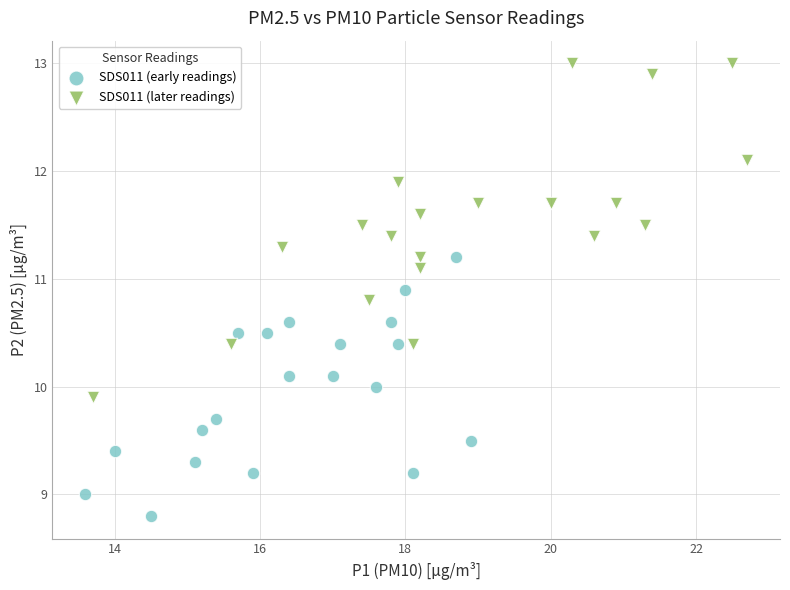

Which series has the largest Y range (max minus min)?

SDS011 (later readings)